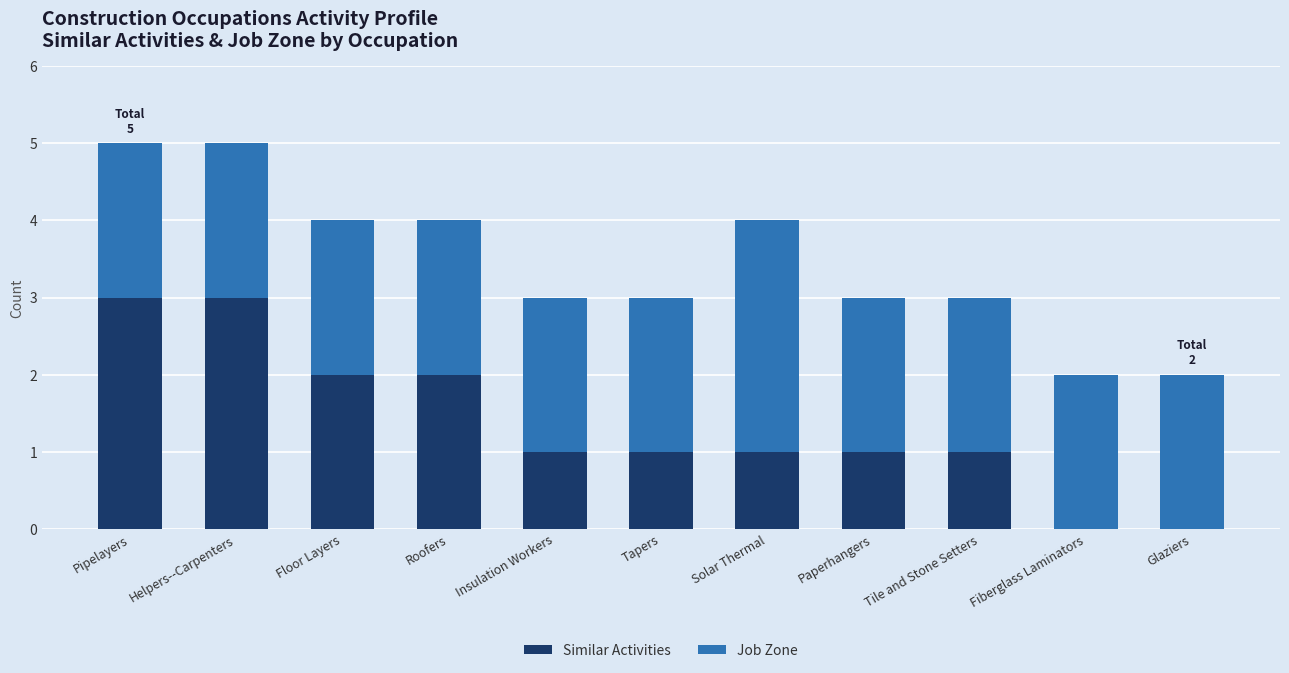

What is the sum of all Similar Activities values?

15